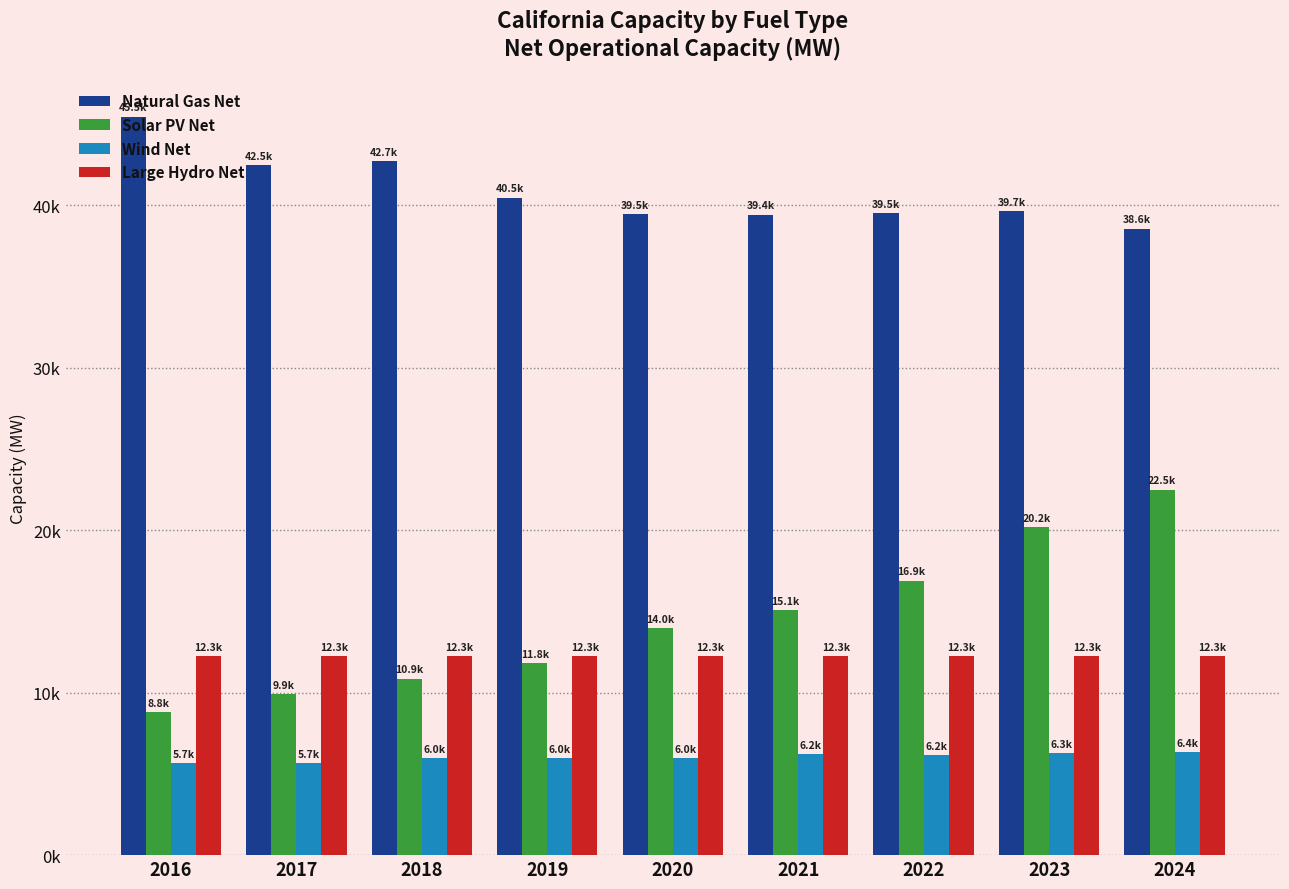

Which series has the widest spread of values?

Solar PV Net